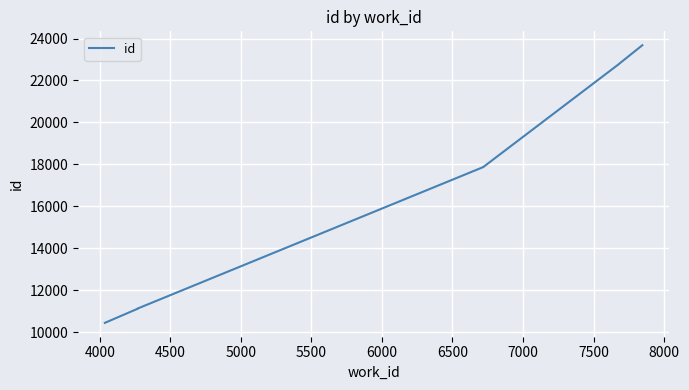

Is it true that the value at 6000 is 24106?

False